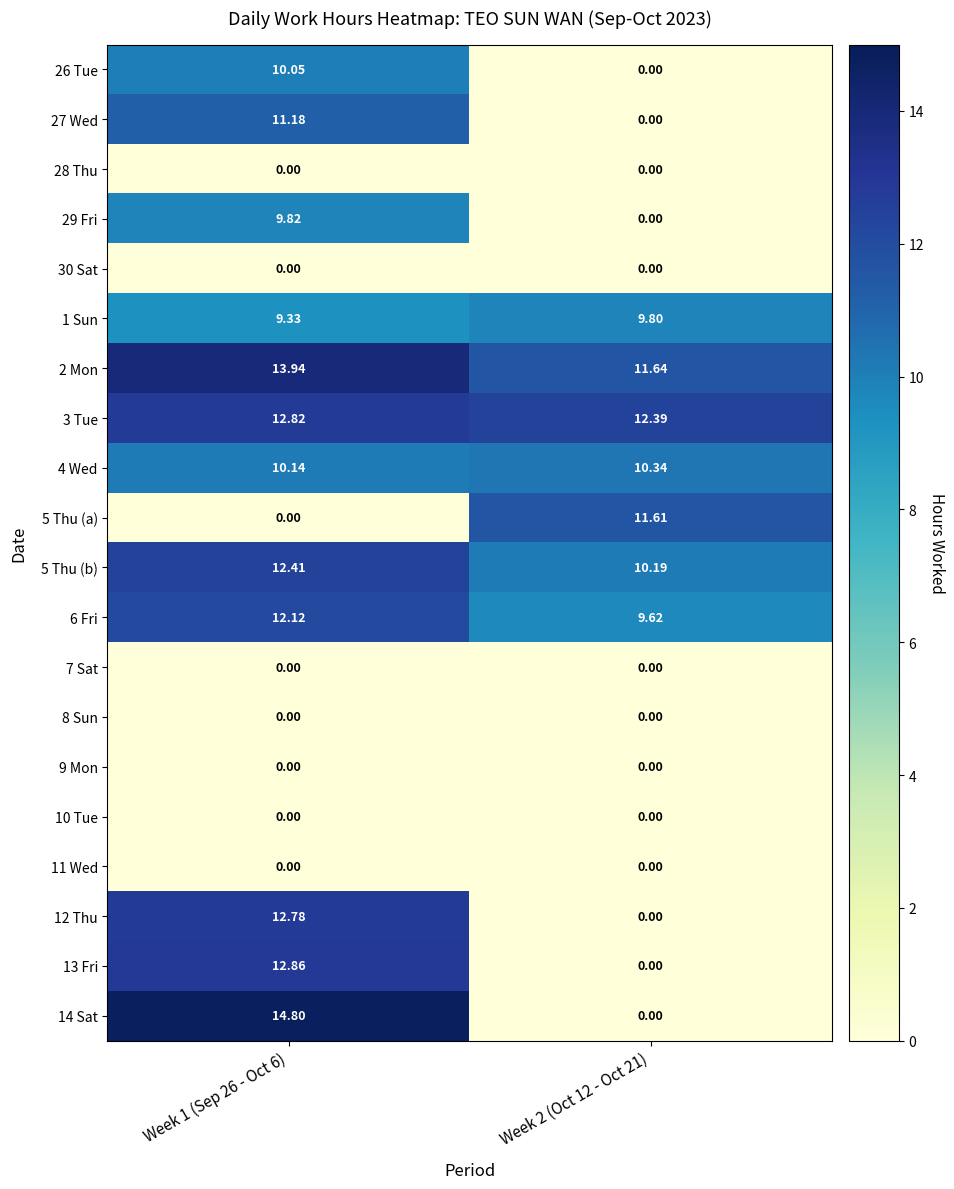

At how many categories does at least one series exceed 1?

2